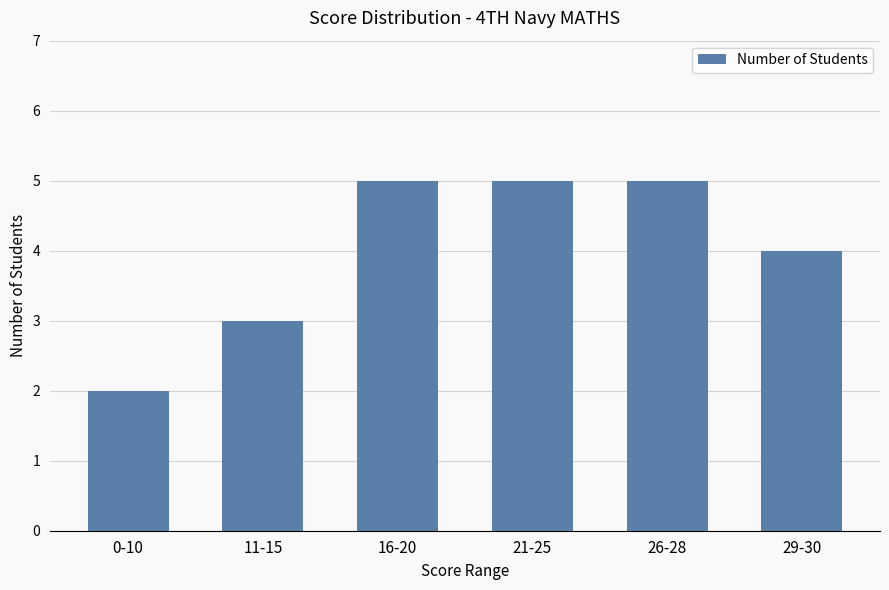

Count the values in the range 3 to 5.

5